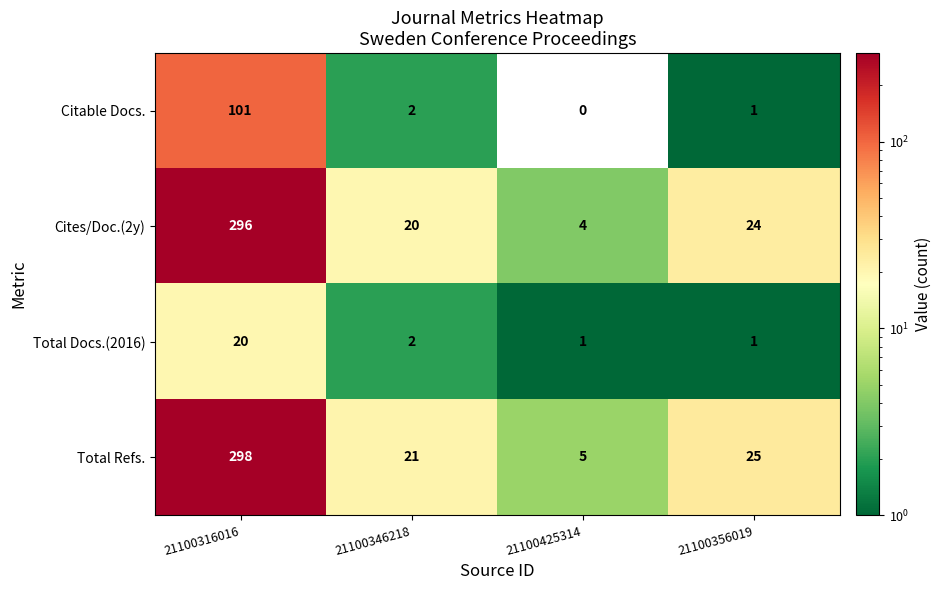

At which label does Citable Docs. reach its peak?

21100316016